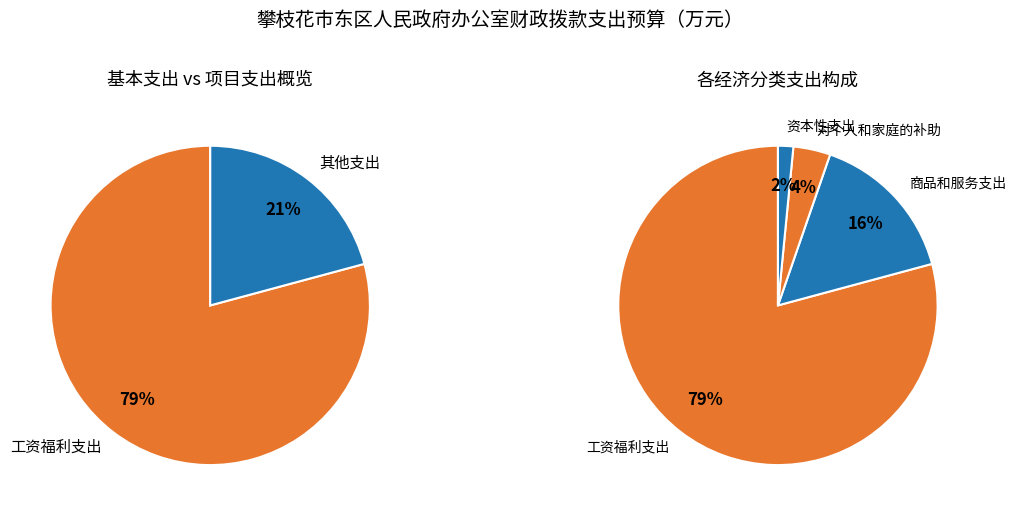

Is 工资福利支出 the majority of the pie?

Yes